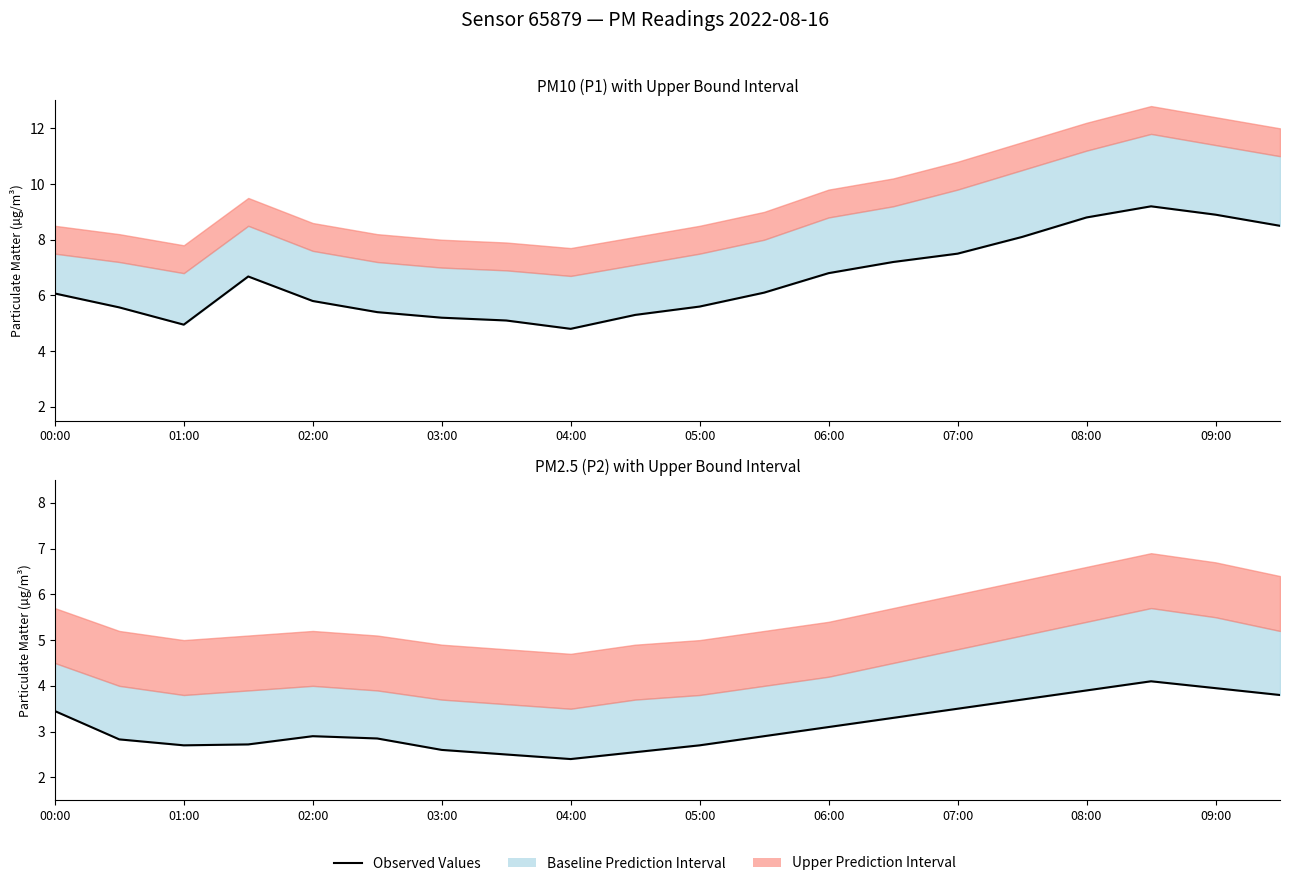

At which category does the chart reach its peak across all series?

17